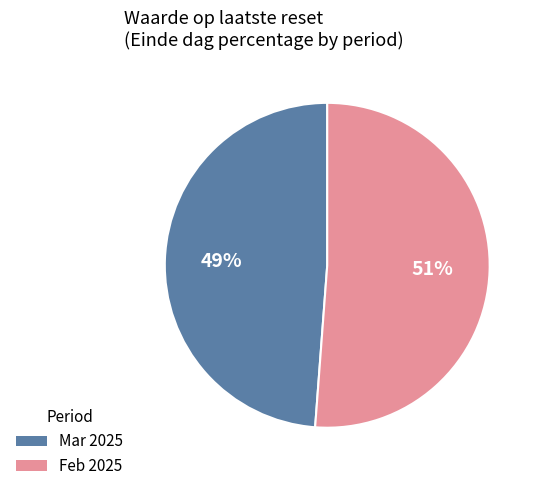

Do Feb 2025 and Mar 2025 together represent more than half of the pie?

Yes